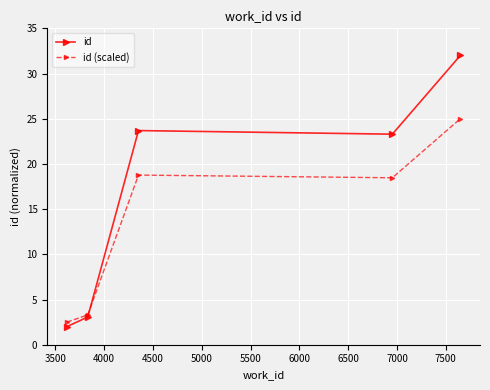

Which series has the largest range (max minus min)?

id